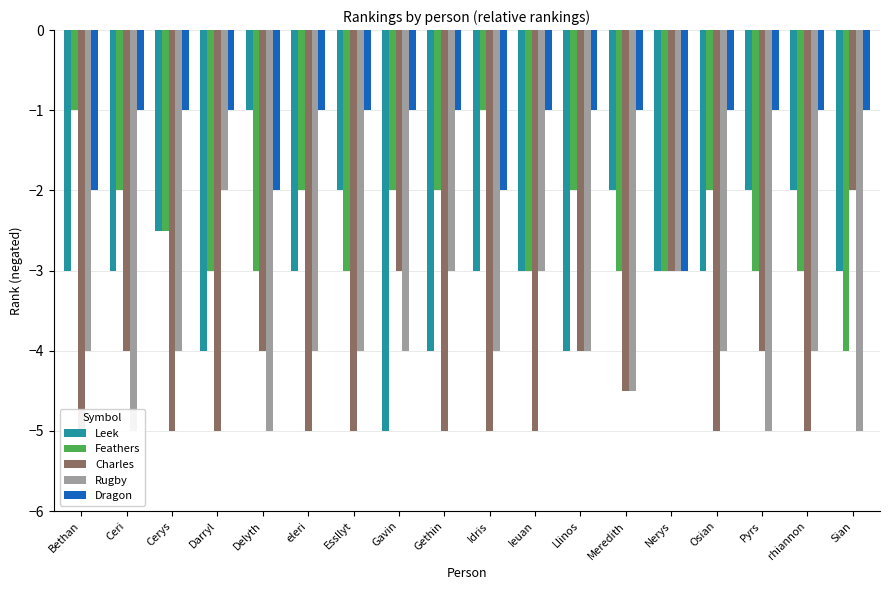

Count the number of data series in this chart.

5